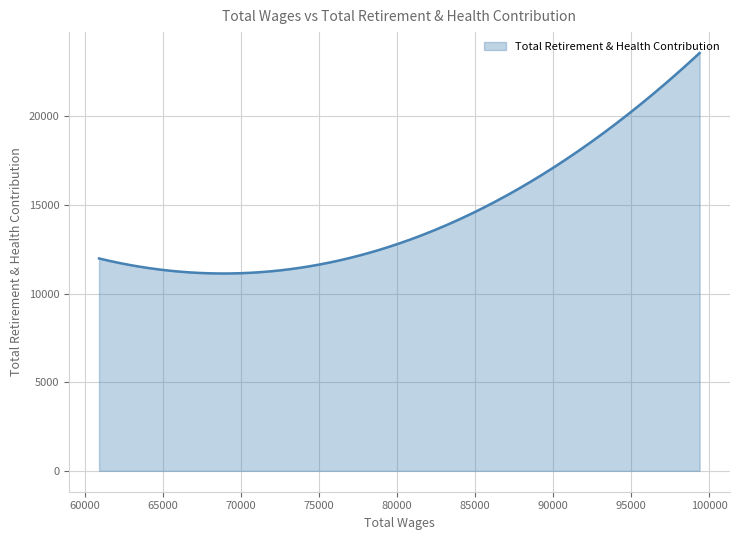

What is the difference between the maximum and minimum values?

12438.9